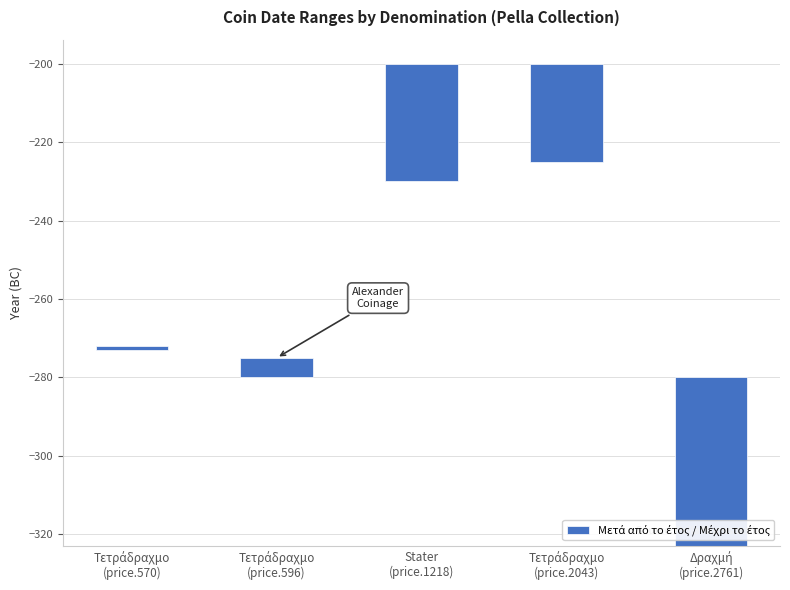

What position from the right is Τετράδραχμο
(price.596)?

4